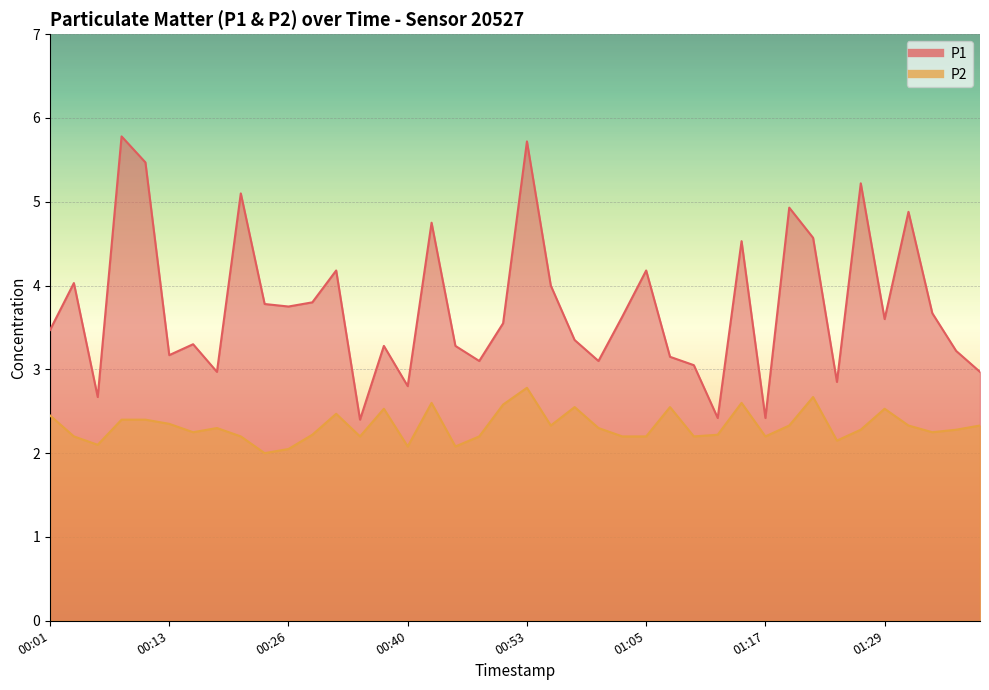

Is the value of P1 at 01:12 greater than the value of P2 at 00:16?

Yes